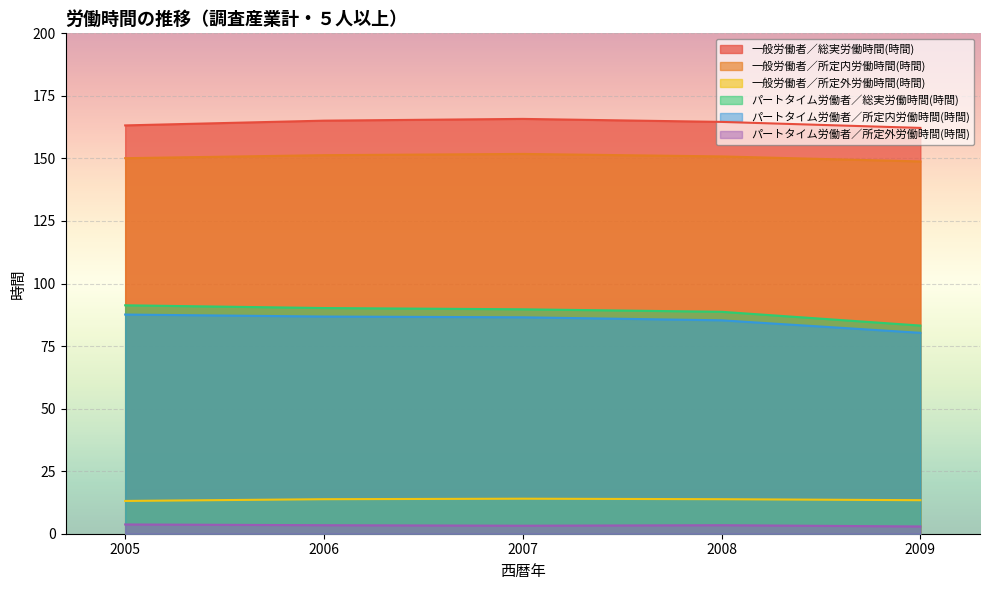

At how many categories does at least one series exceed 44?

5